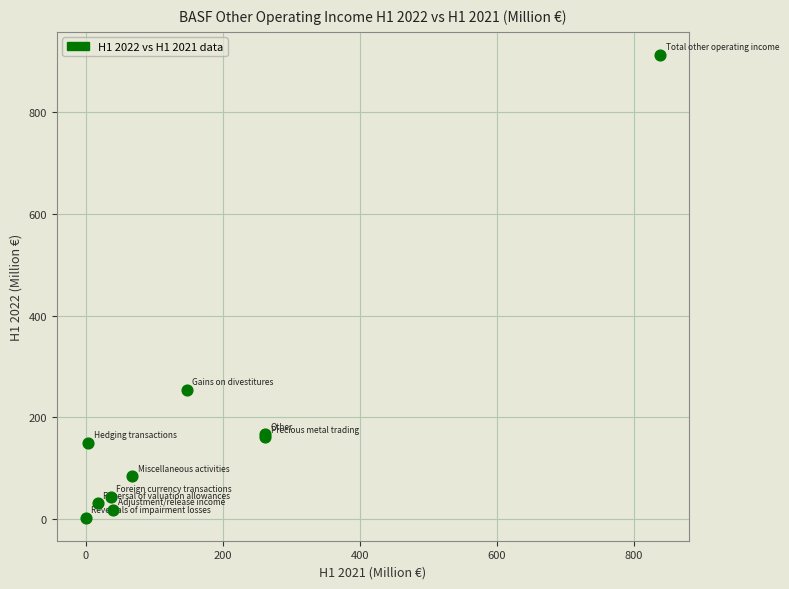

What Y value in the scatter plot is closest to 457?

254